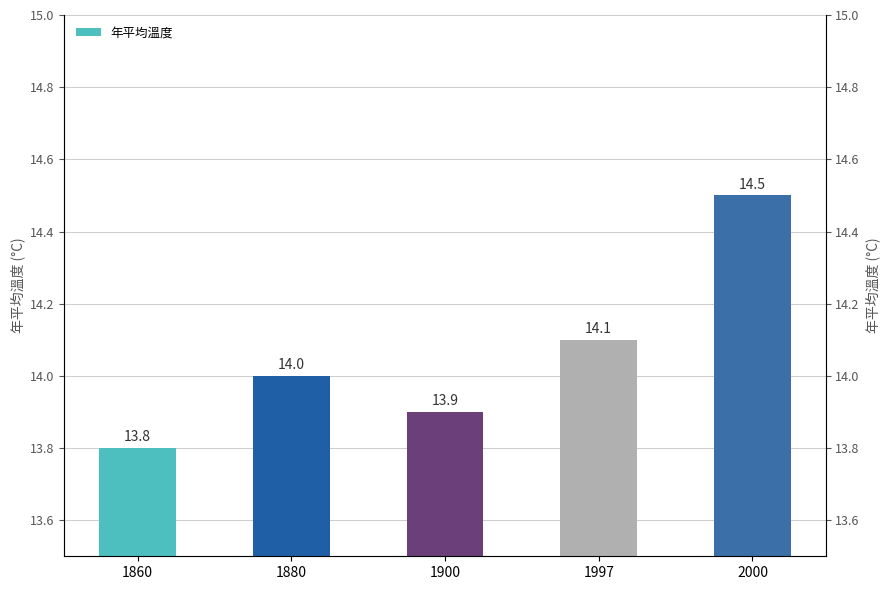

What is the value of the 2nd bar from the left?

14.0